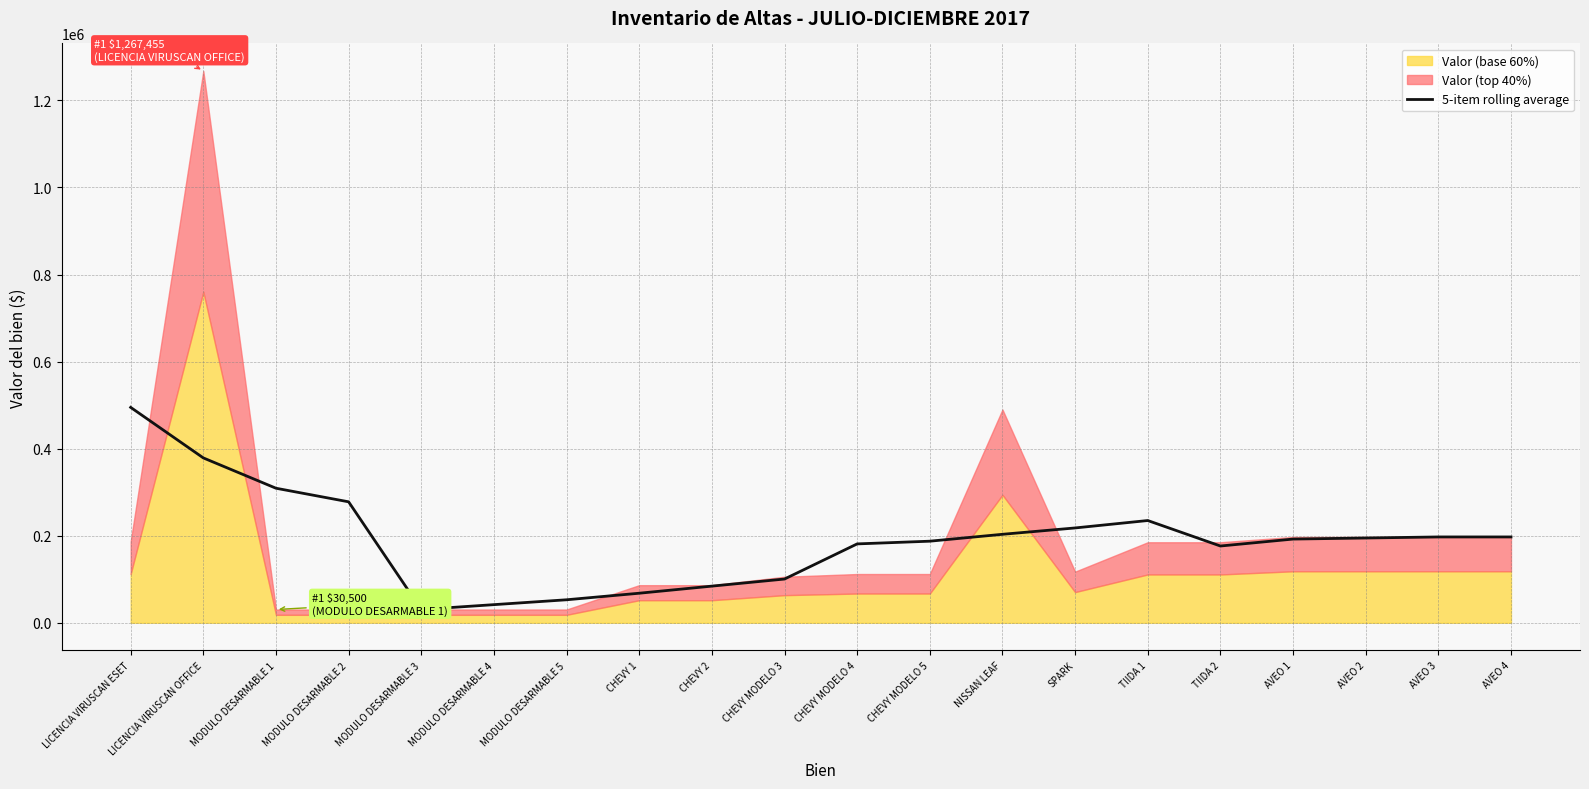

At which label is 5-item rolling average closest to 262667?

MODULO DESARMABLE 2